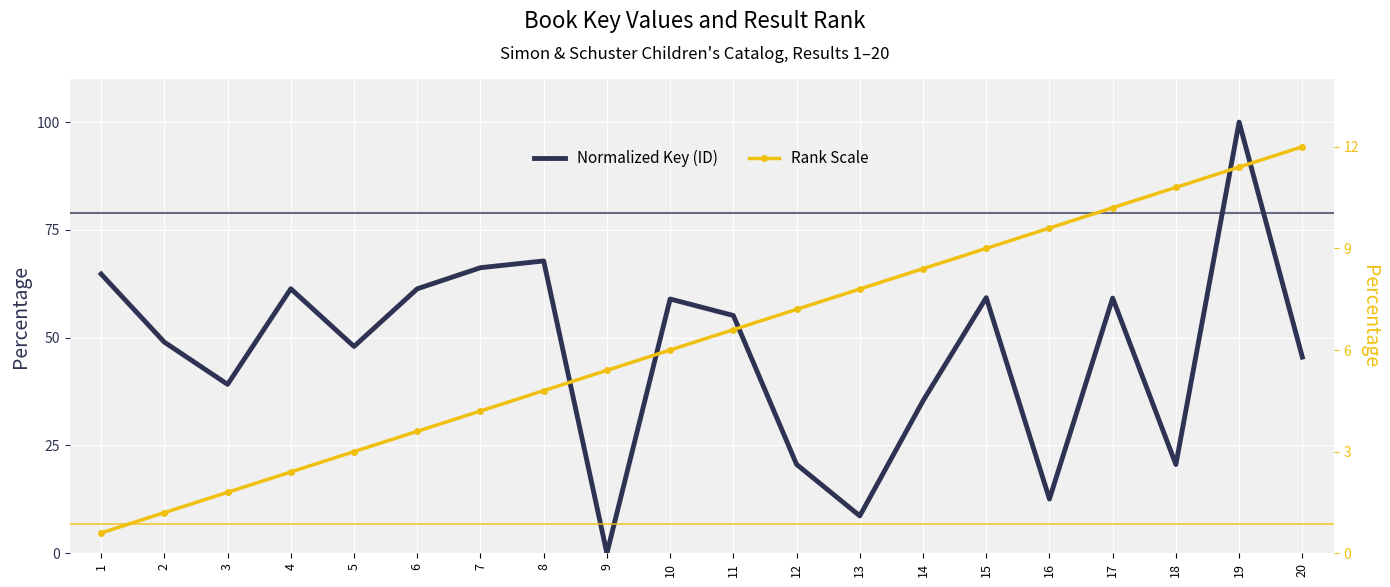

At how many categories does at least one series exceed 54?

10